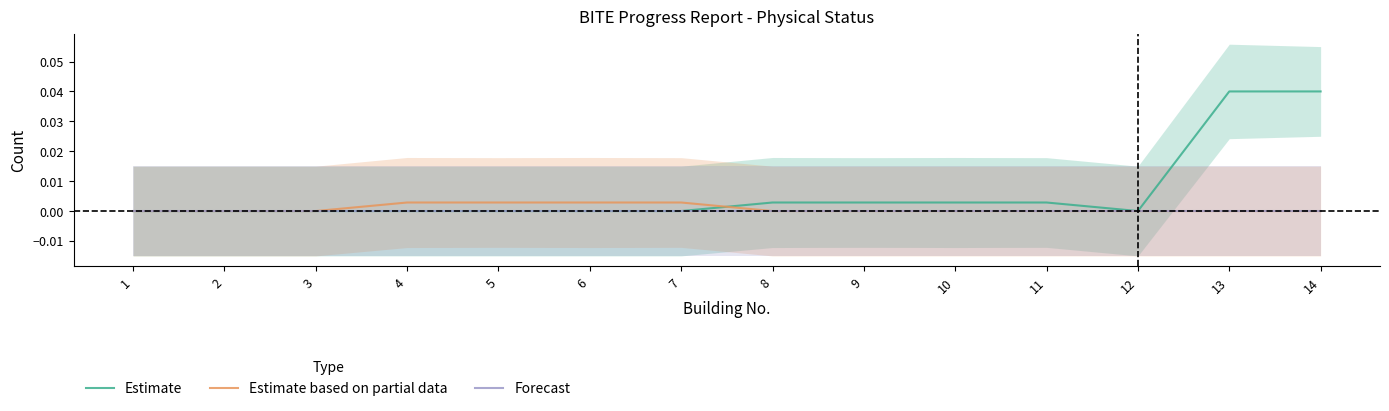

True or false: Estimate based on partial data and Estimate cross at least once.

True